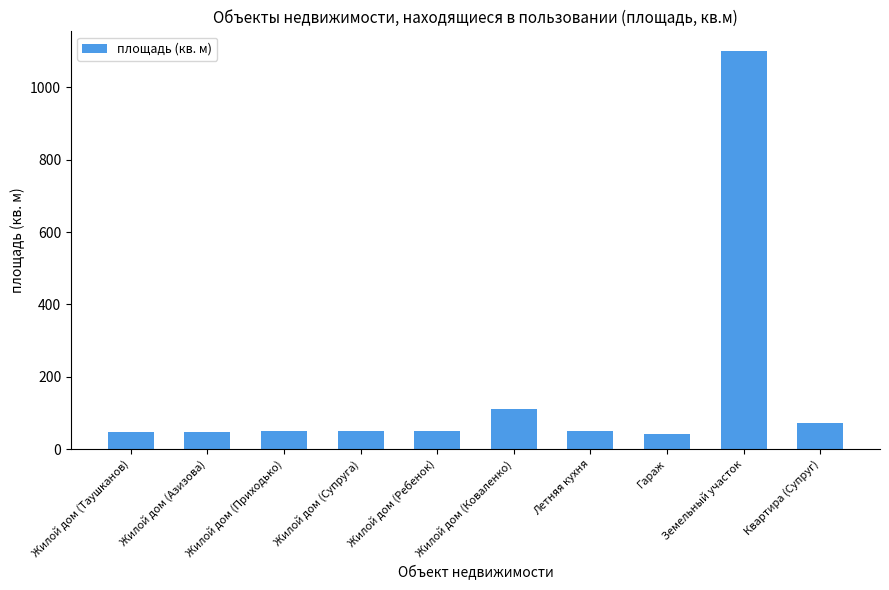

What is the smallest value displayed?

41.6